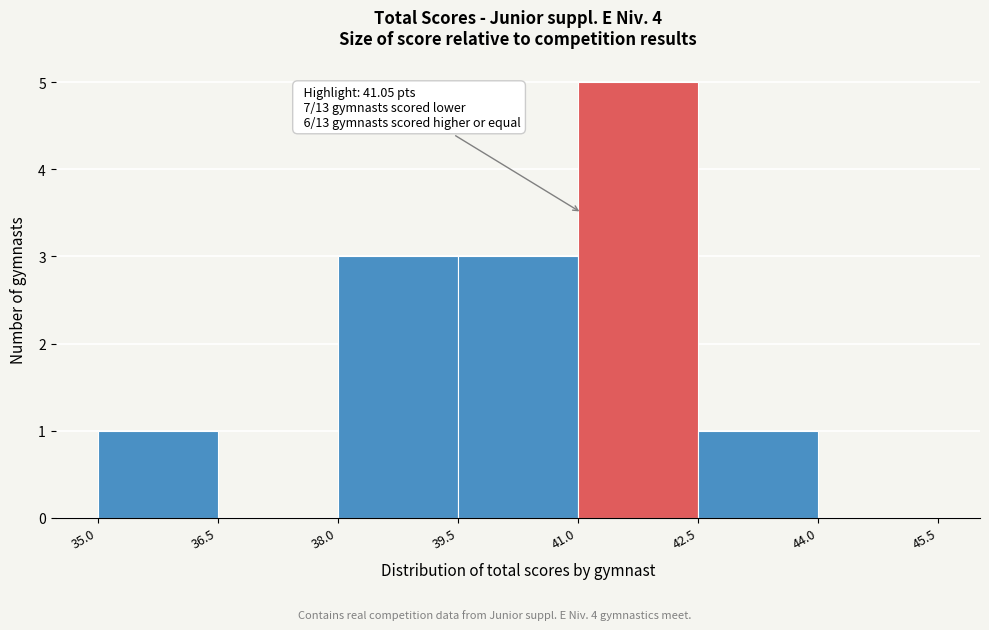

Which range on the x-axis has the tallest bar?

41.0 to 42.5